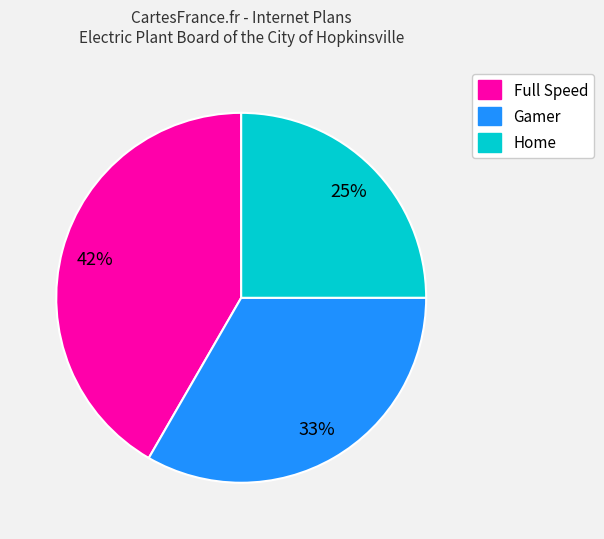

True or false: Gamer accounts for 18% of the total.

False